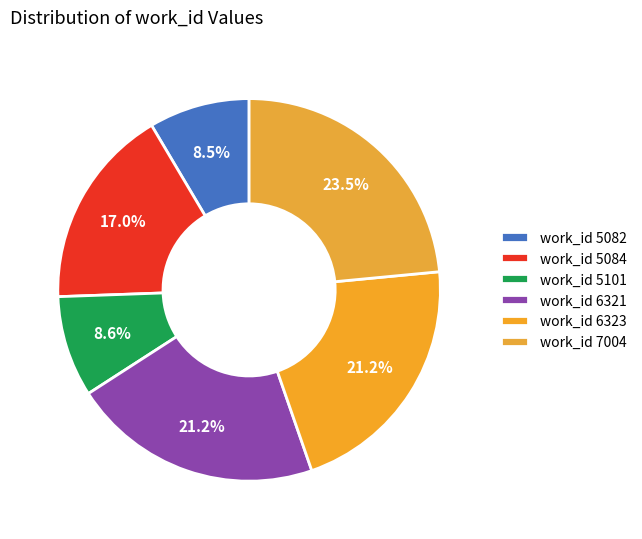

How many segments does this pie chart have?

6